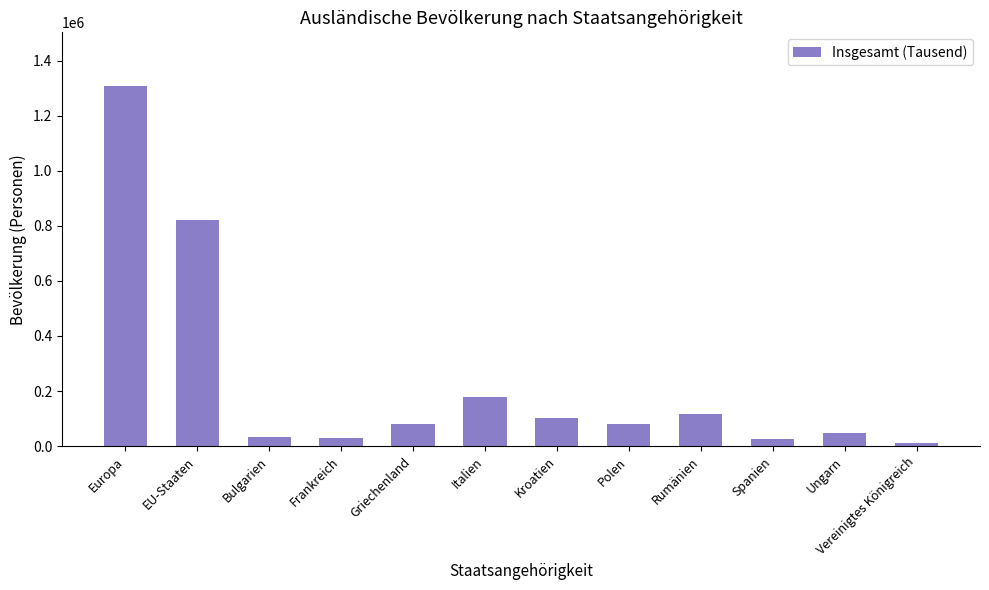

Is it true that the value at Bulgarien is 34825?

True